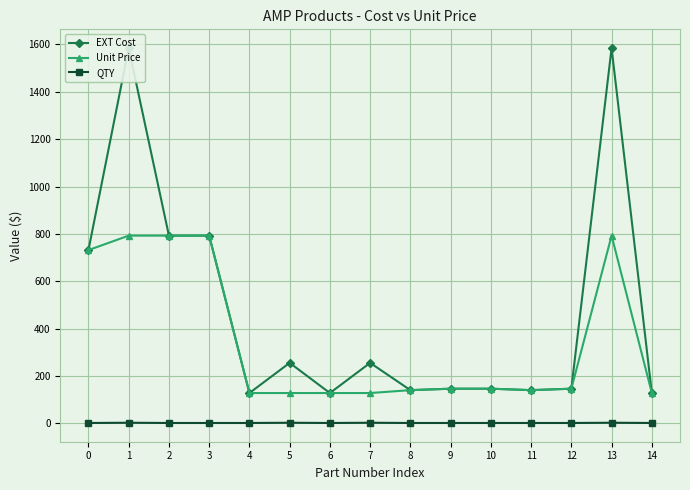

True or false: Unit Price and QTY cross at least once.

False